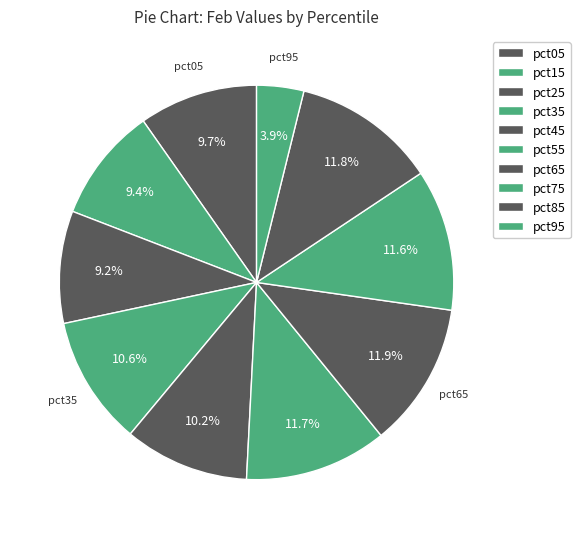

To the nearest percent, what percentage of the pie is pct95?

4%